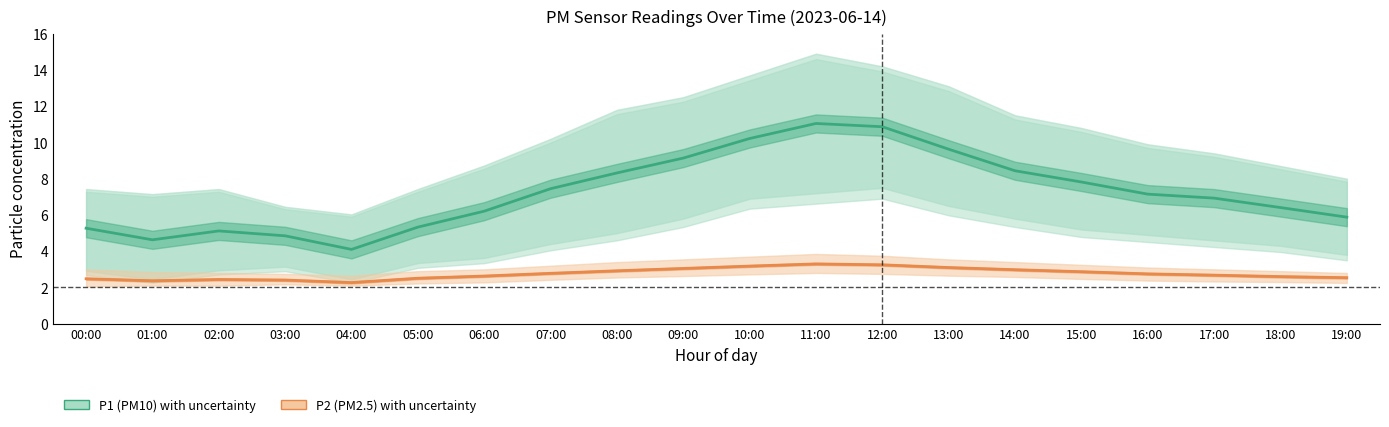

True or false: P2 (PM2.5) has a value of 1.4 at 05:00.

False